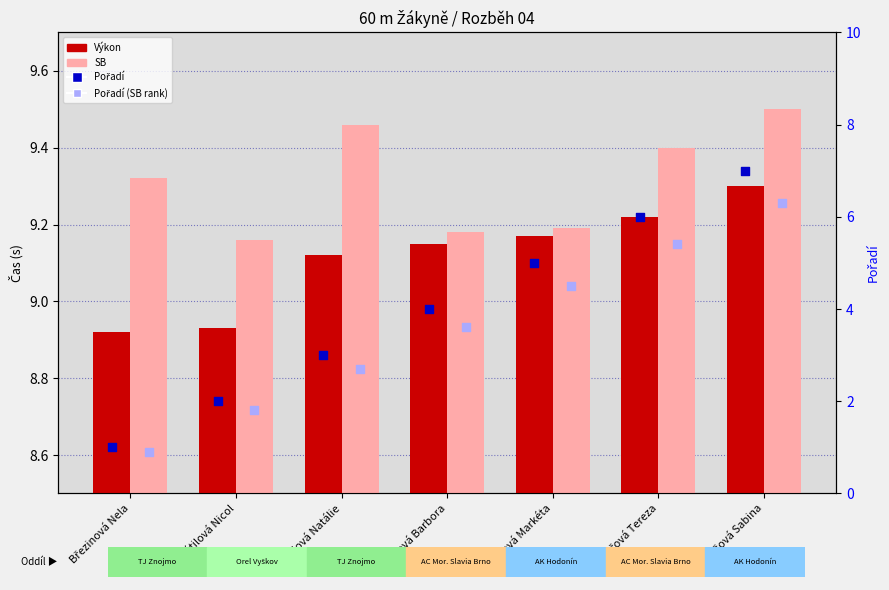

Is the value of Pořadí at Vedralová Barbora greater than the value of Pořadí (SB rank) at Navrátilová Nicol?

Yes